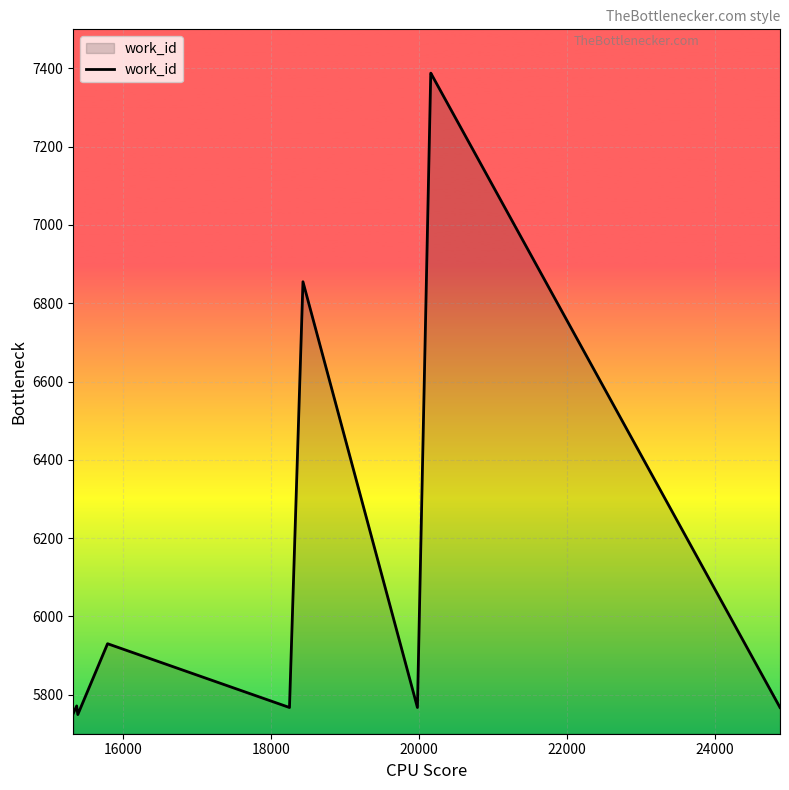

What is the maximum value shown in the chart?

7388